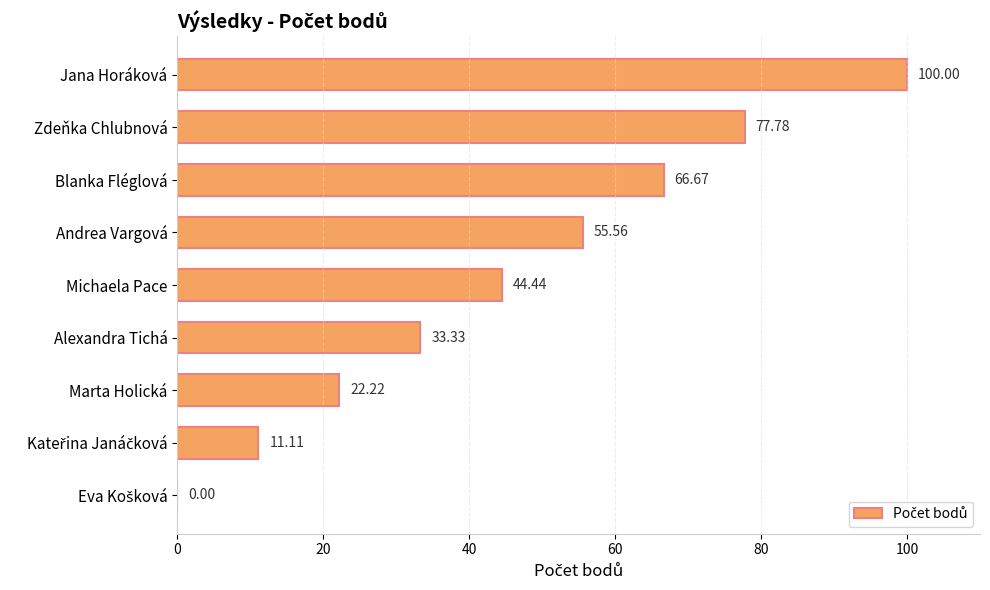

What is the change in value from Zdeňka Chlubnová to Blanka Fléglová?

-11.1